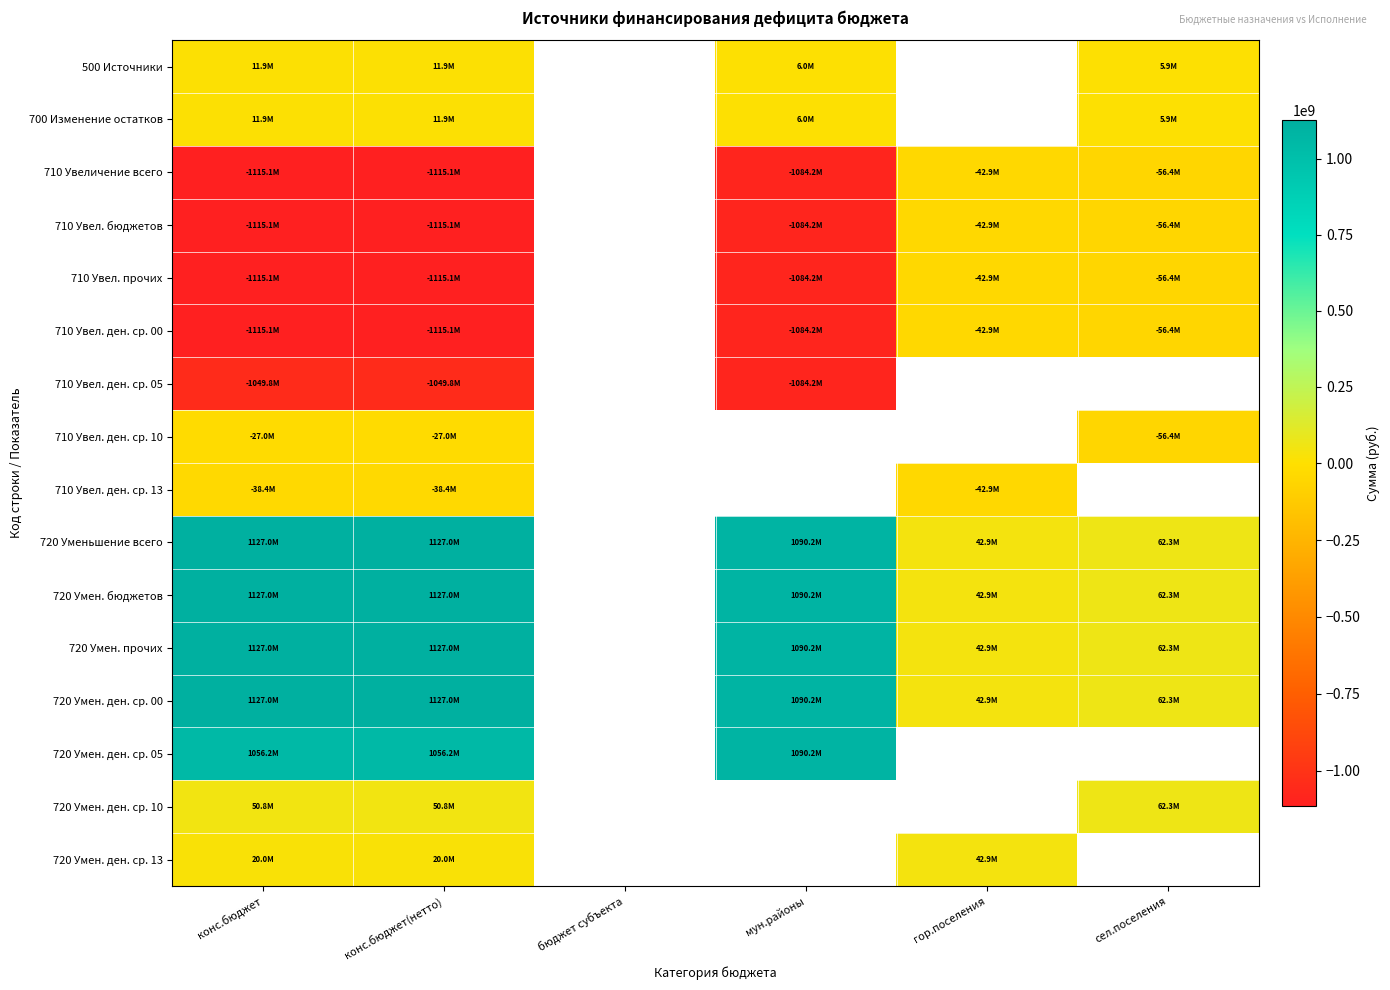

What is the minimum value for 720 Умен. ден. ср. 13?

20043767.0